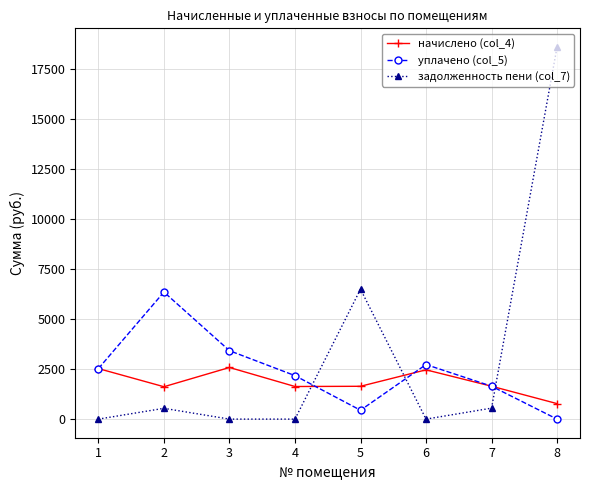

What is the difference between the начислено (col_4) values at 5 and 6?

821.2